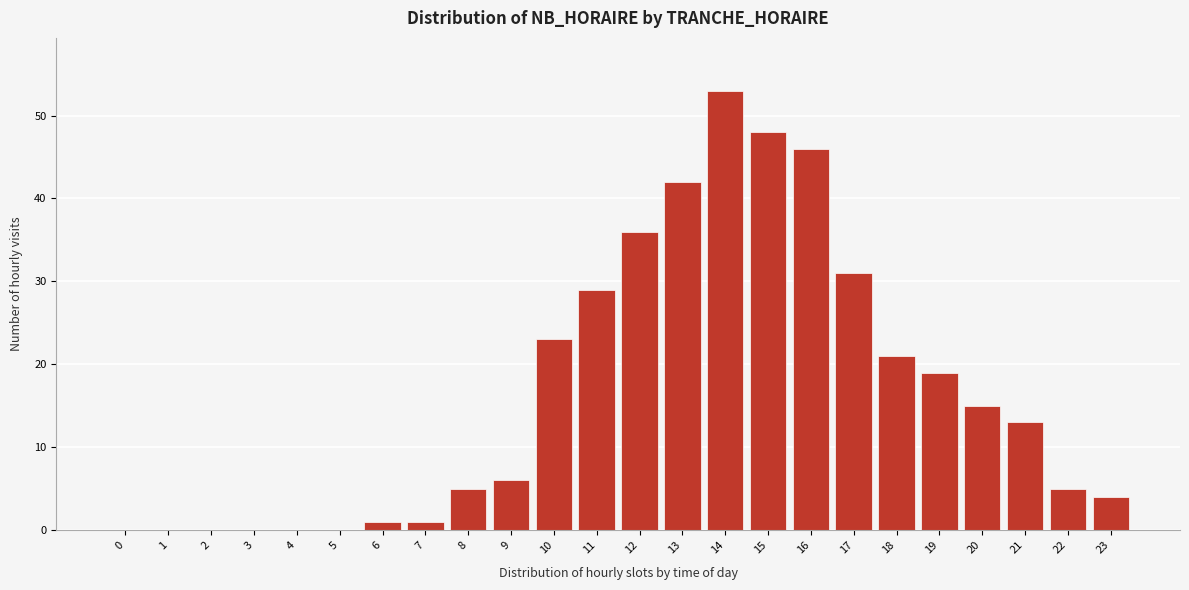

Reading right to left, extract all data points from this chart.

23=4	22=5	21=13	20=15	19=19	18=21	17=31	16=46	15=48	14=53	13=42	12=36	11=29	10=23	9=6	8=5	7=1	6=1	5=0	4=0	3=0	2=0	1=0	0=0